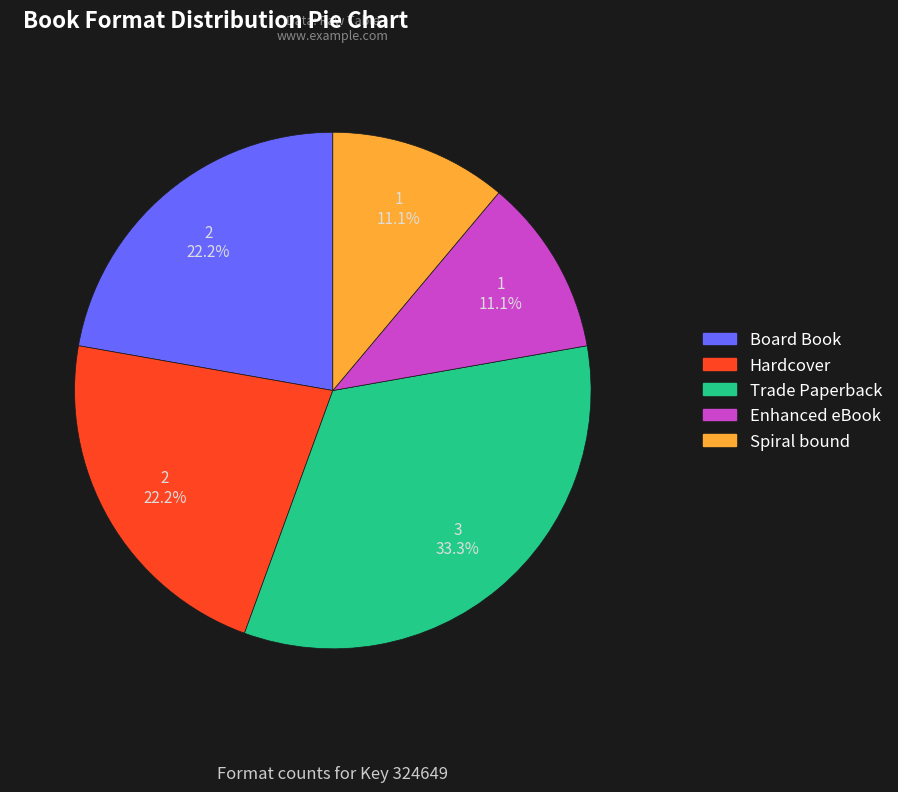

How much of the chart is everything except Trade Paperback?

66.7%